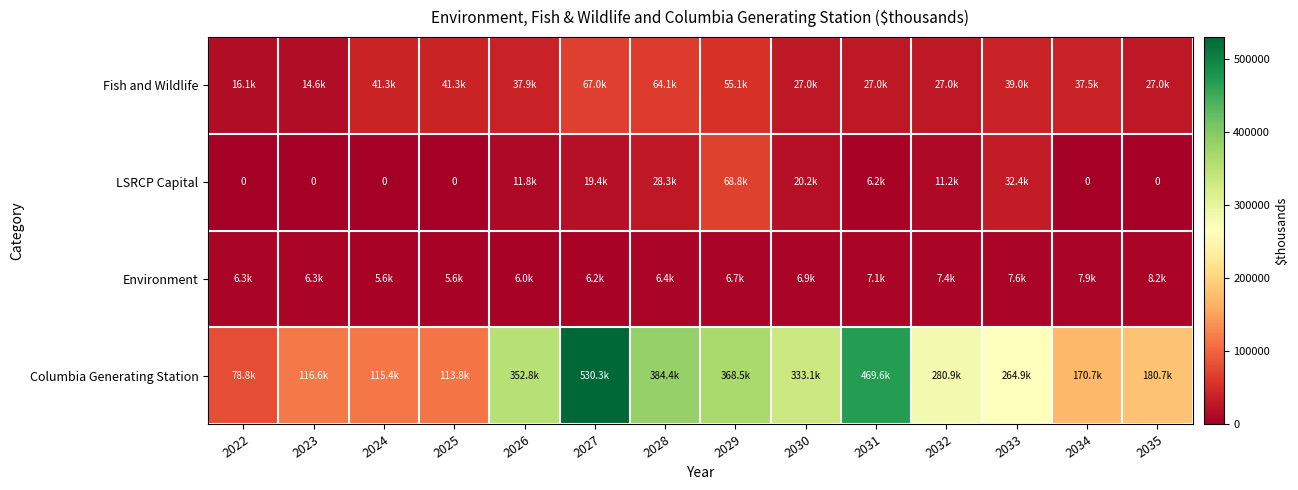

Where does the Columbia Generating Station series first go above 280883?

2026